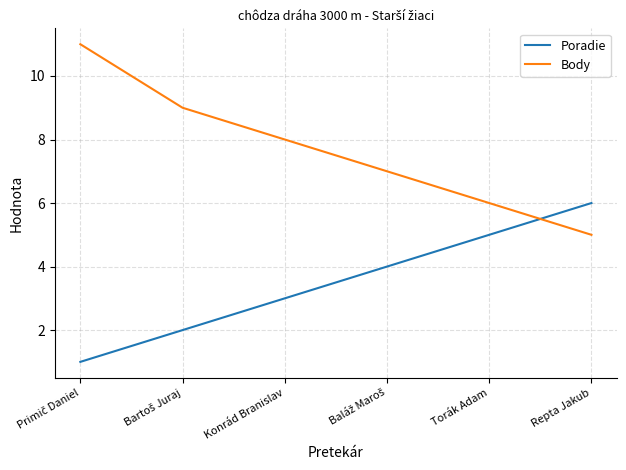

The Poradie series shows 3 at Konrád Branislav. True or false?

True